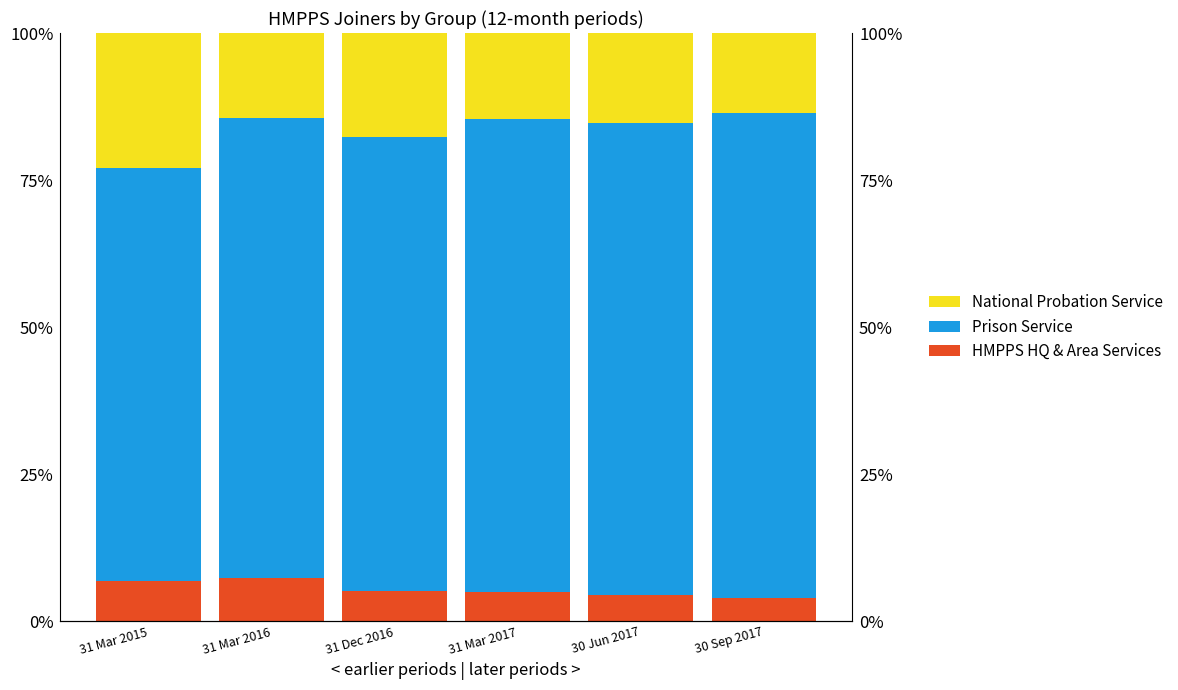

Rank the series by their average value, from lowest to highest.

HMPPS HQ & Area Services, National Probation Service, Prison Service